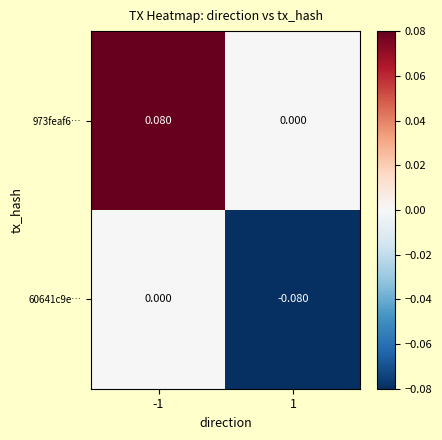

Between -1 and 1, which series saw the biggest shift?

973feaf6…